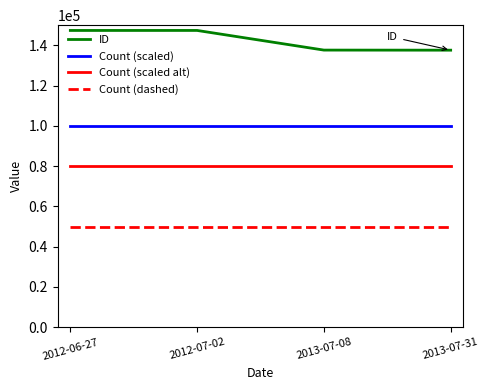

What is the smallest value displayed?

50000